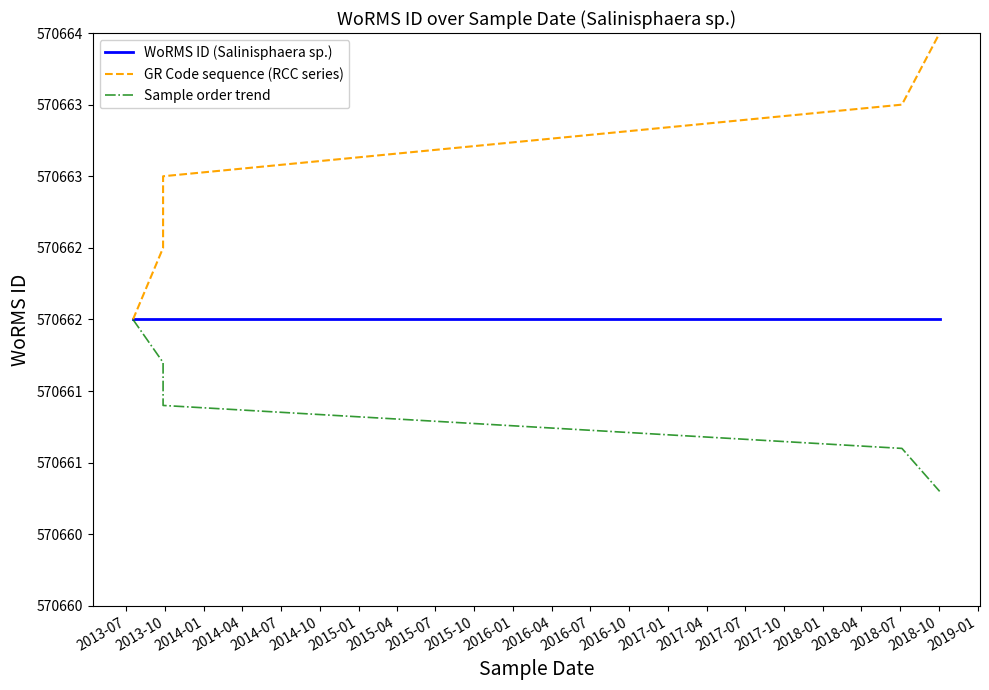

What is the sum of the Sample order trend values at 2013-07 and 2013-10?

1141323.7